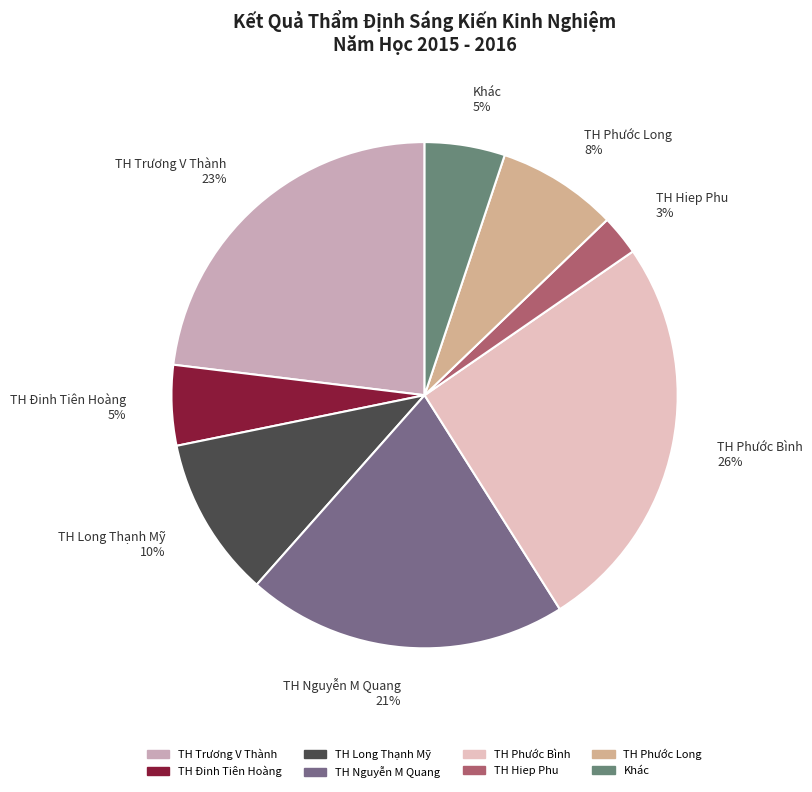

How many slices are in this pie chart?

8